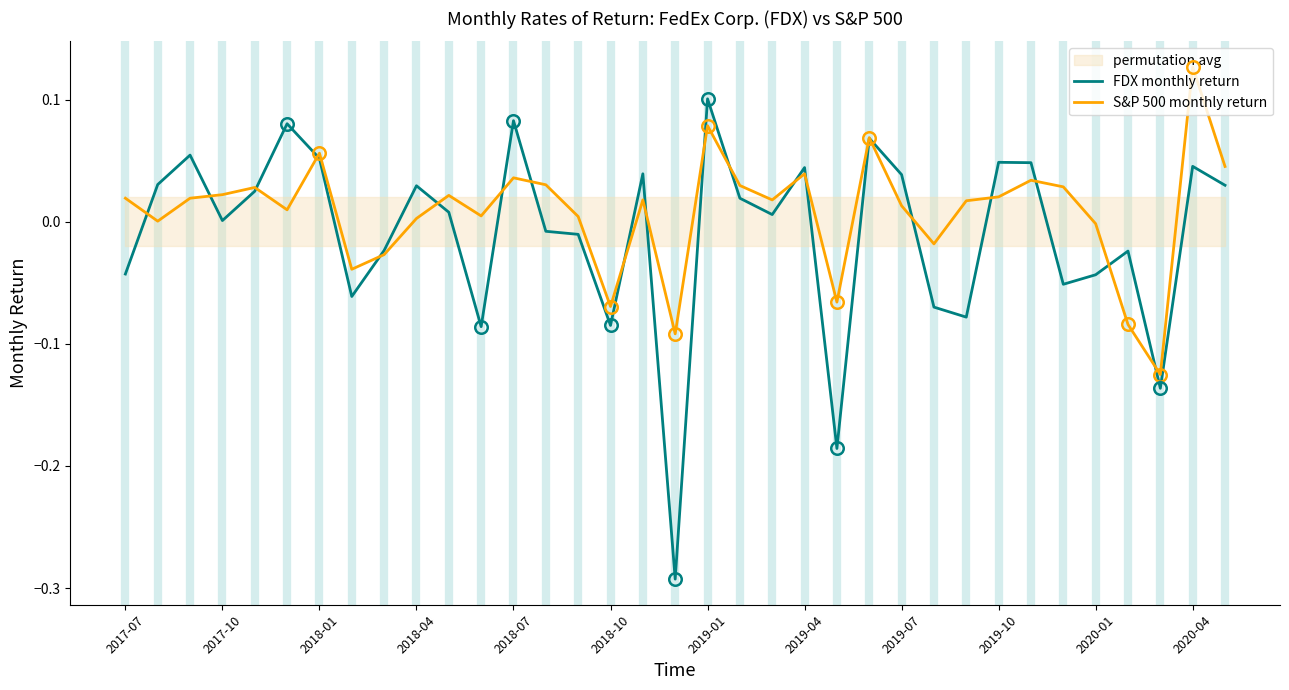

How many values in the S&P 500 monthly return series are below 0?

9